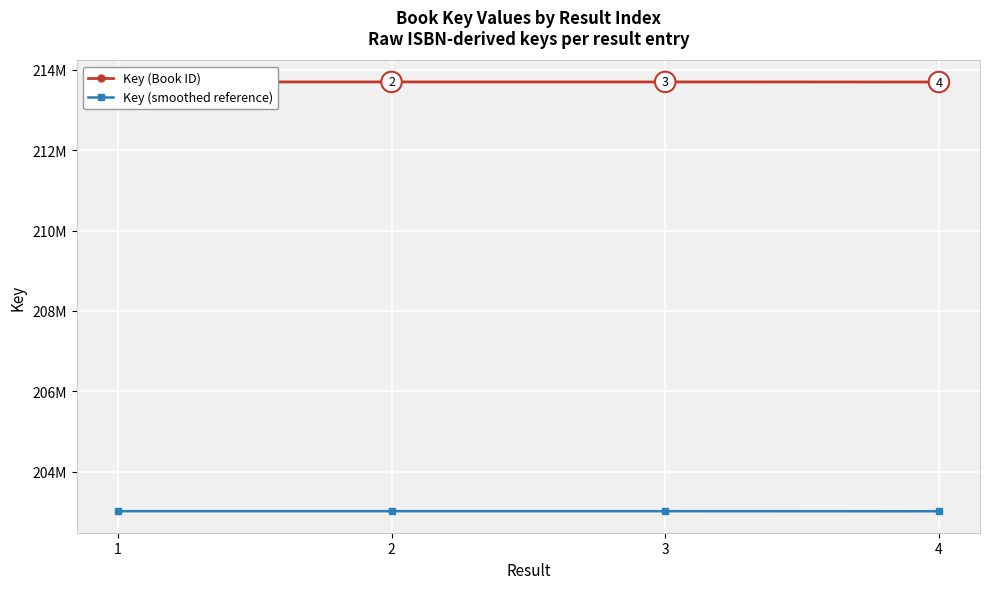

Which series has the widest spread of values?

Key (Book ID)